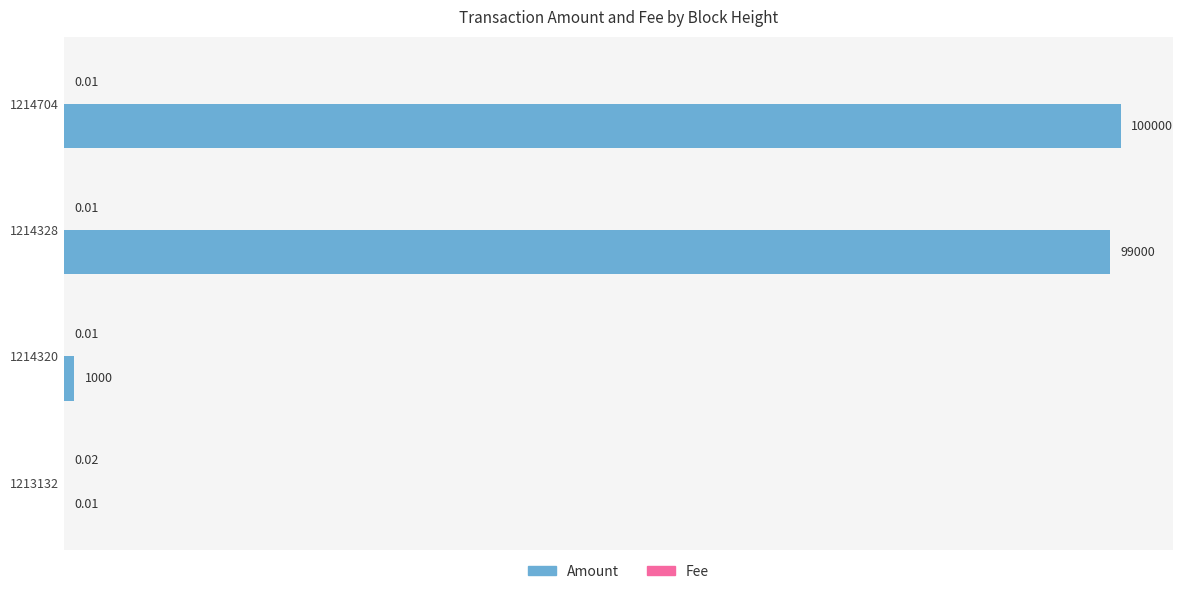

Which series changed the most between 1214704 and 1213132?

Amount